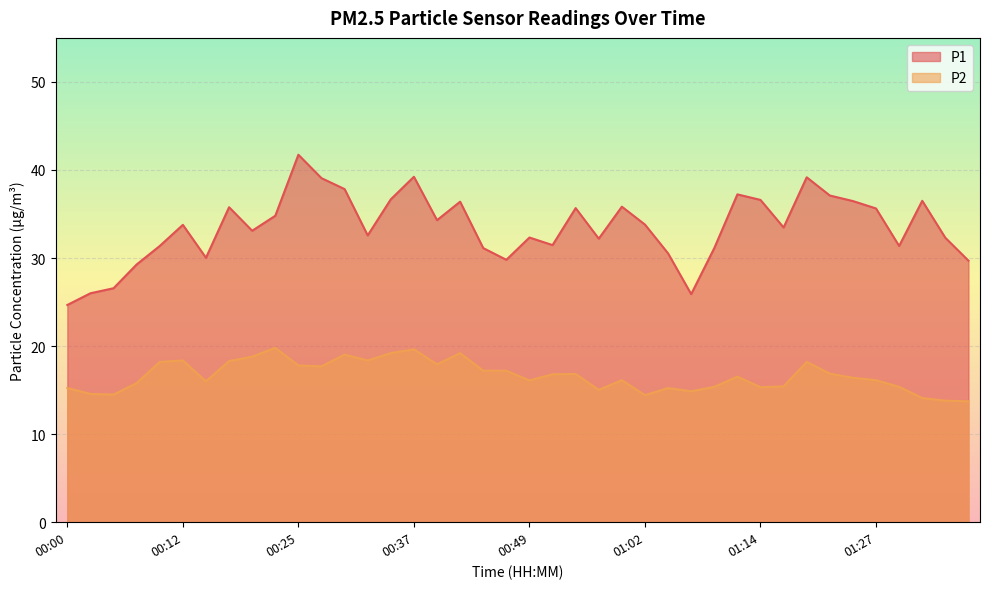

How many lines are shown in the chart?

2